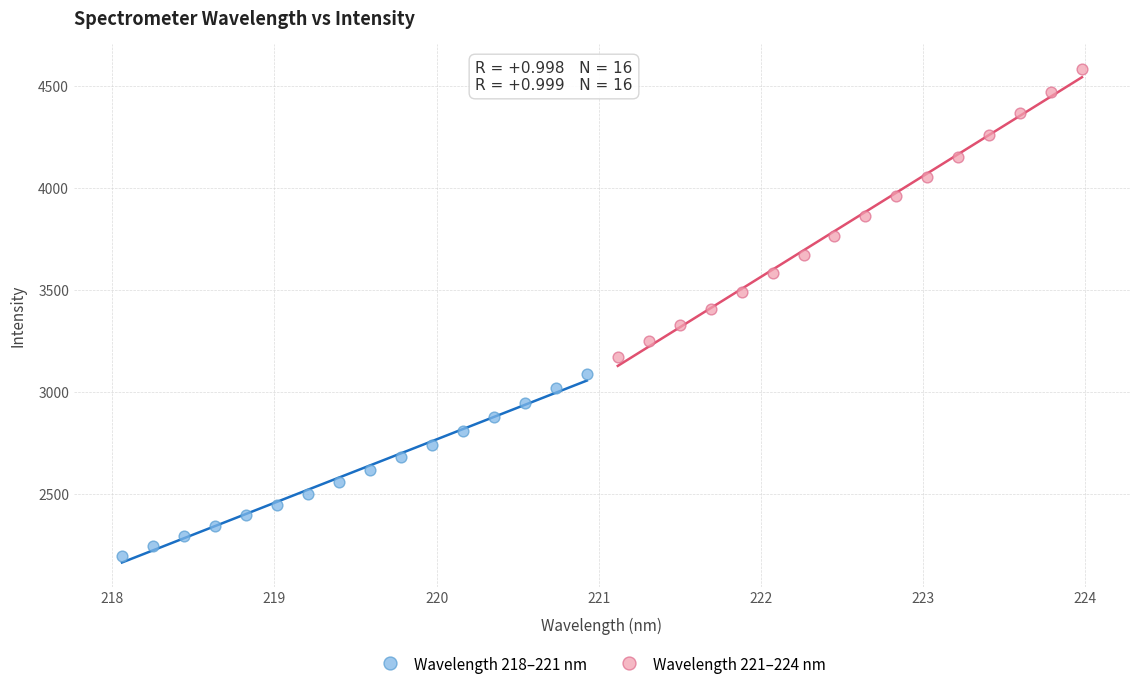

Which series reaches the minimum Y coordinate?

Wavelength 218–221 nm